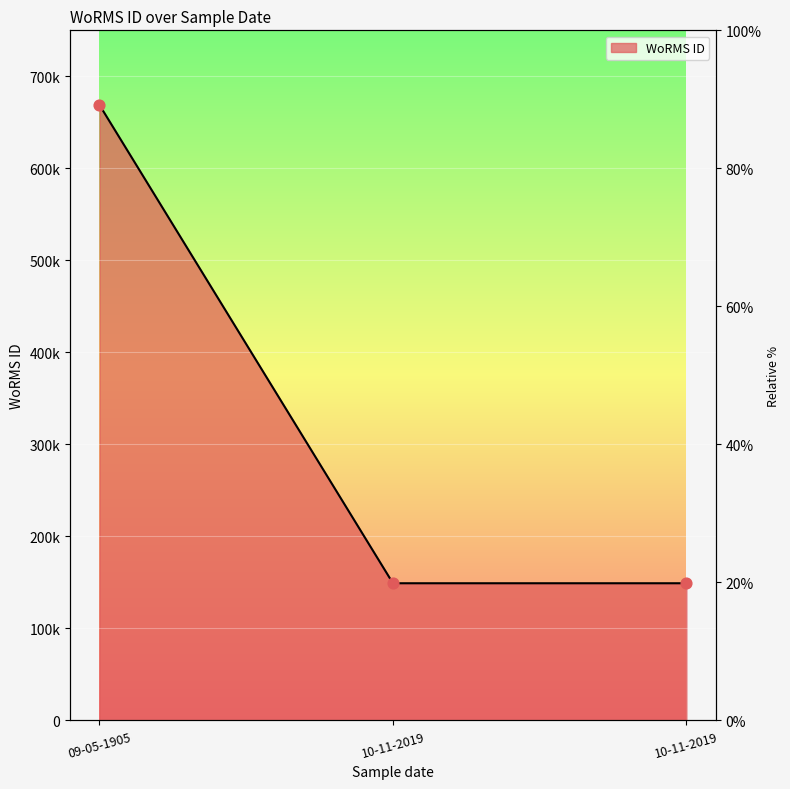

Which has a higher value, 10-11-2019 or 10-11-2019?

10-11-2019